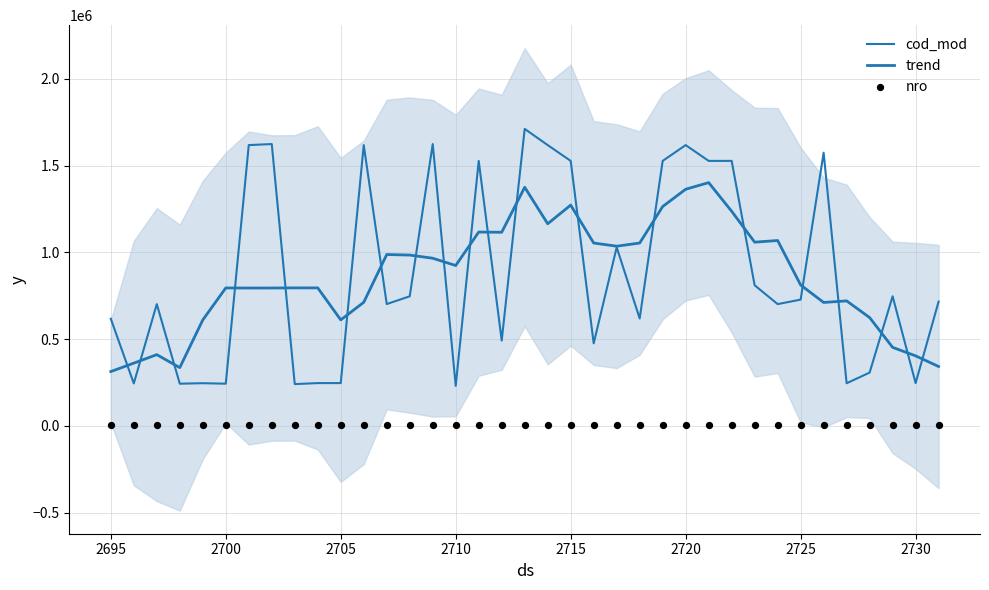

Which series has the largest total across all categories?

cod_mod